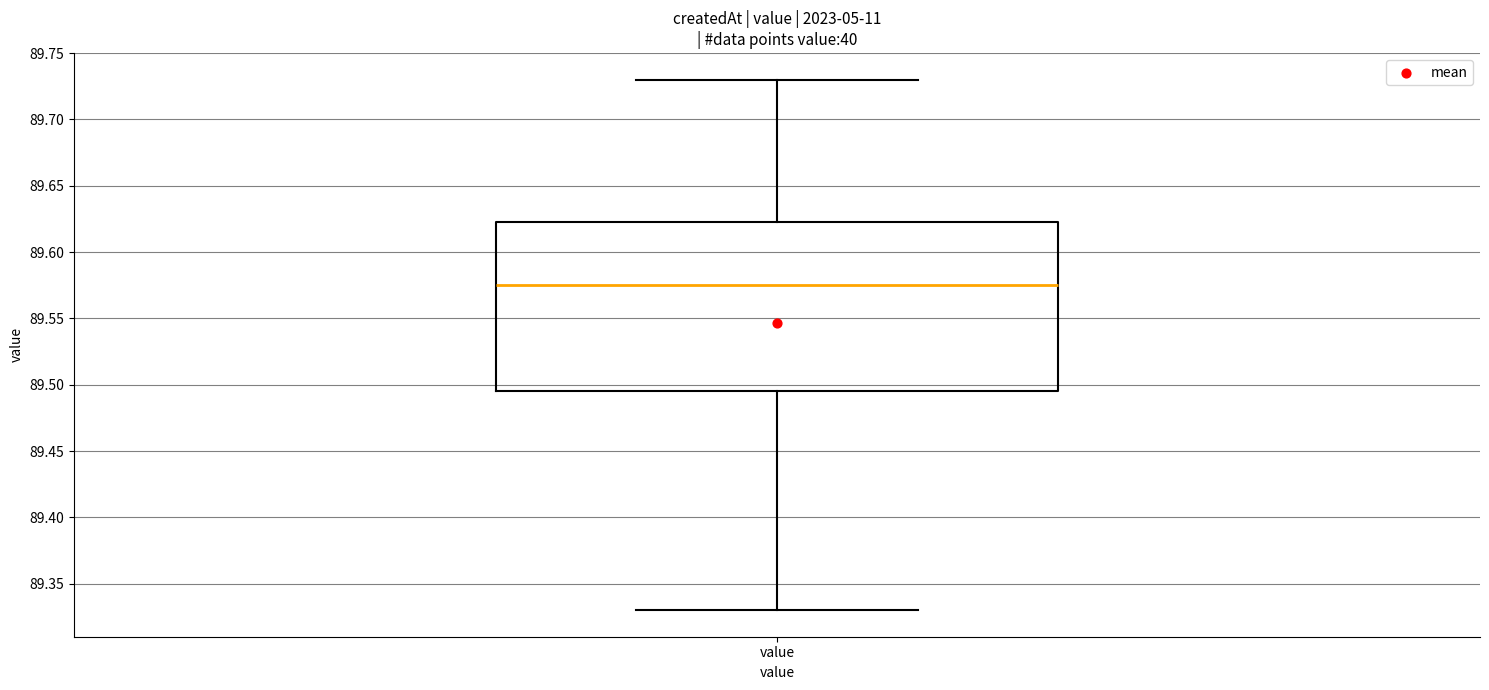

Read this box plot against the y-axis: the position of the median line, the range covered by the box, and the ends of both whiskers. The values are not printed on the chart, so give them approximately, as read against the axis.

median 89.575, box 89.495 to 89.625, whiskers 89.330 to 89.730